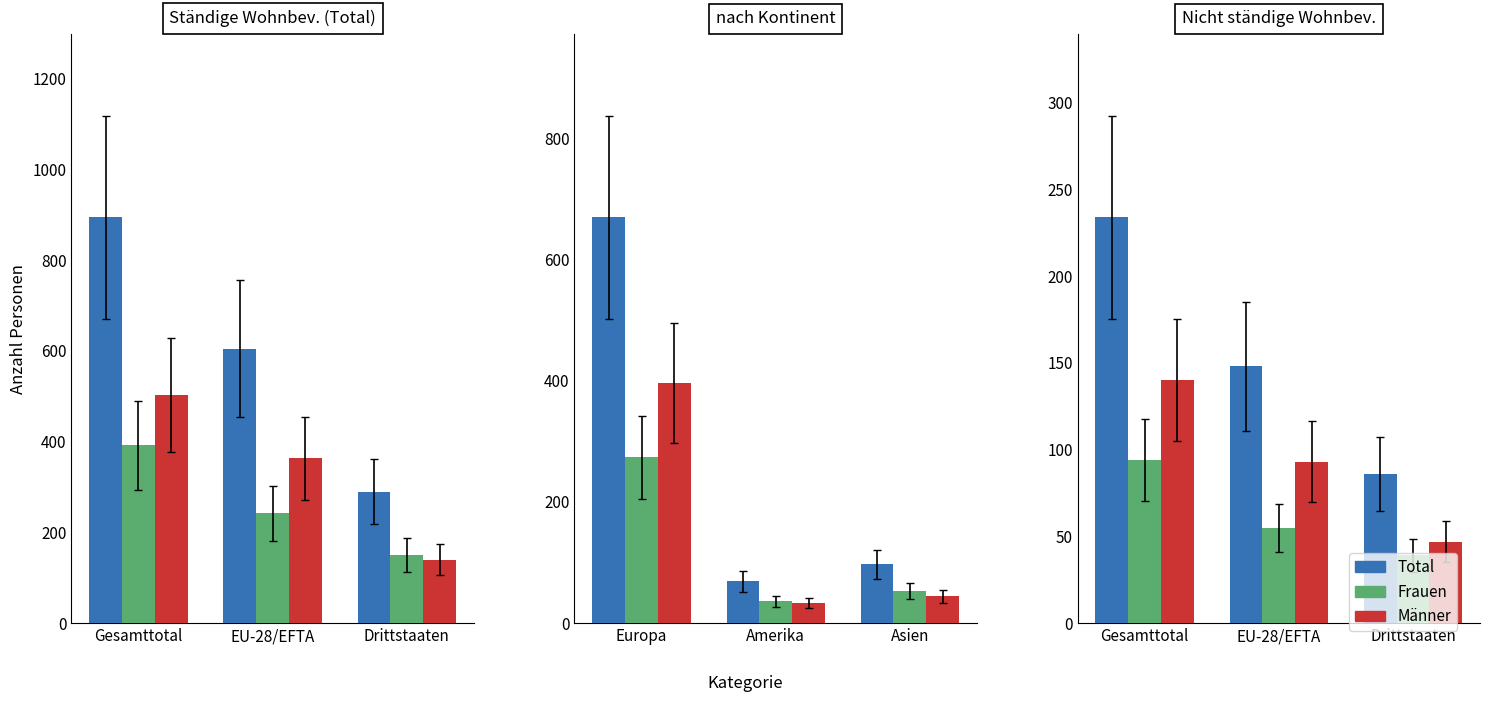

At which label does Total reach its peak?

Gesamttotal